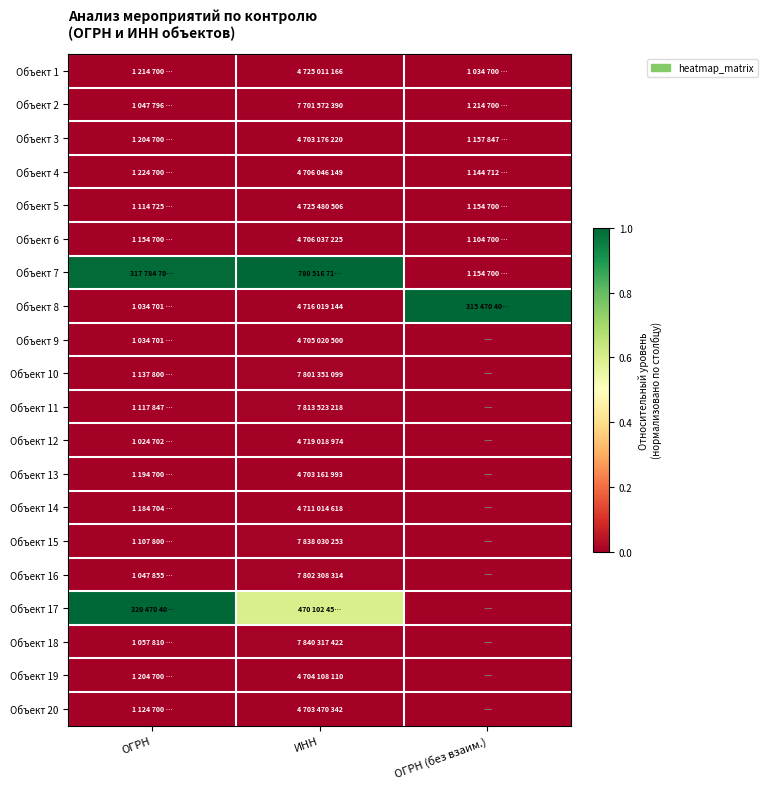

At ОГРН, list the series in order from largest to smallest.

Объект 17, Объект 7, Объект 4, Объект 1, Объект 19, Объект 3, Объект 13, Объект 14, Объект 6, Объект 10, Объект 20, Объект 11, Объект 5, Объект 15, Объект 18, Объект 16, Объект 2, Объект 8, Объект 9, Объект 12